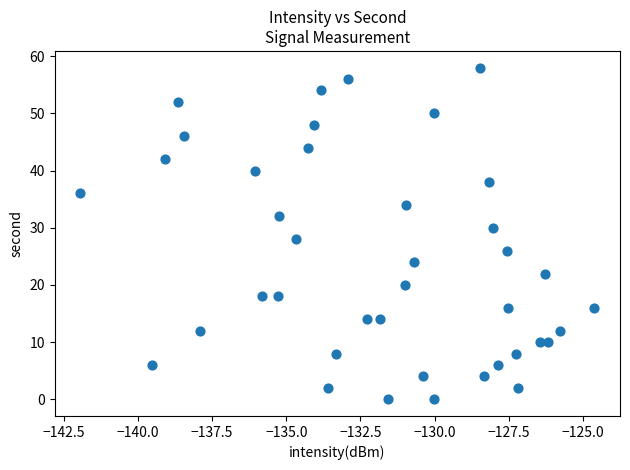

What is the range of Y values (max minus min)?

58